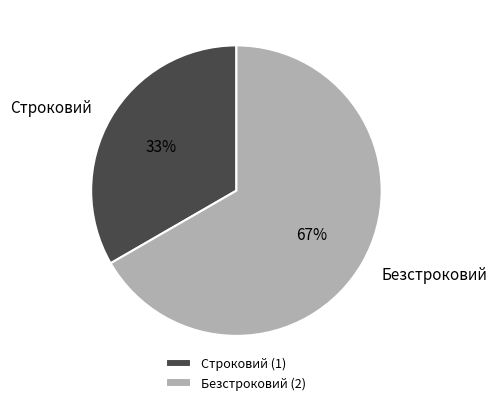

Rank the categories by value from highest to lowest.

Безстроковий, Строковий